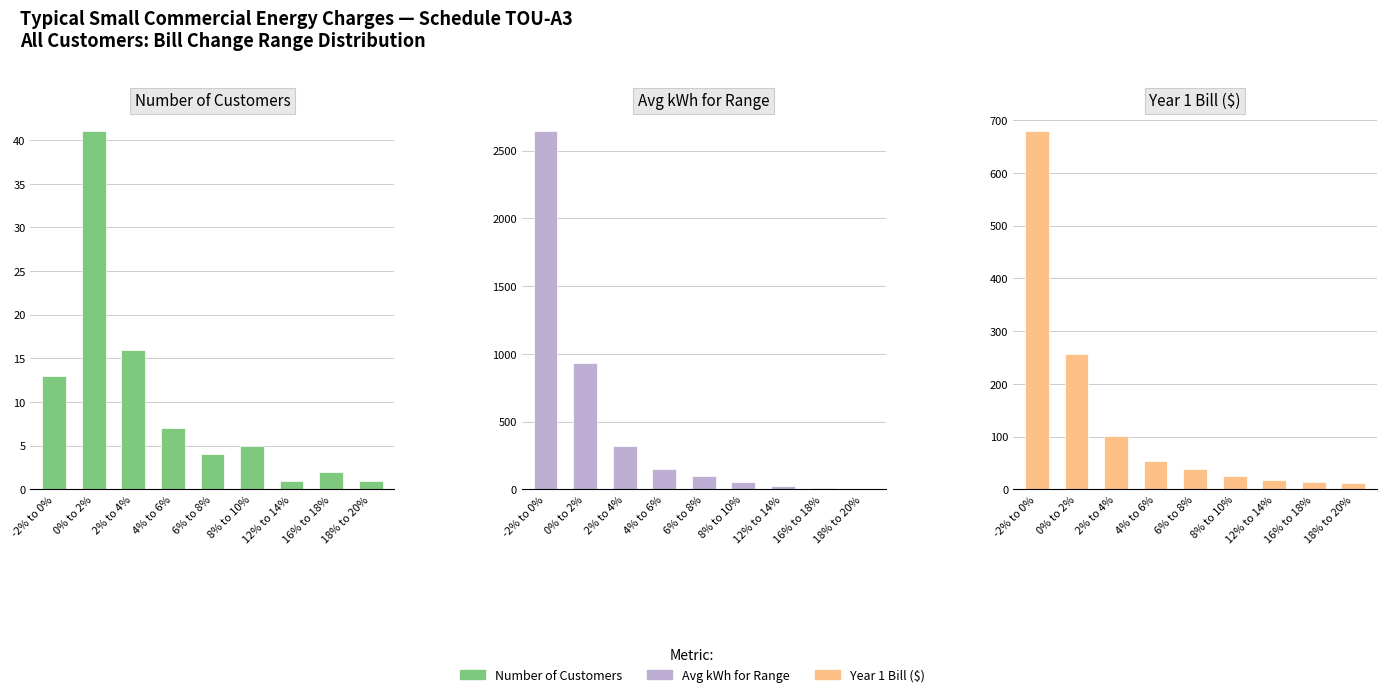

Reading left to right, what are all the values shown in this chart?

Number of Customers: -2% to 0%=13.0	0% to 2%=41.0	2% to 4%=16.0	4% to 6%=7.0	6% to 8%=4.0	8% to 10%=5.0	12% to 14%=1.0	16% to 18%=2.0	18% to 20%=1.0
Avg kWh for Range: -2% to 0%=2642.2	0% to 2%=933.2	2% to 4%=321.4	4% to 6%=153.1	6% to 8%=99.9	8% to 10%=53.7	12% to 14%=23.0	16% to 18%=8.0	18% to 20%=3.0
Year 1 Bill ($): -2% to 0%=678.7	0% to 2%=256.3	2% to 4%=100.4	4% to 6%=53.0	6% to 8%=39.3	8% to 10%=25.9	12% to 14%=18.1	16% to 18%=14.0	18% to 20%=12.7